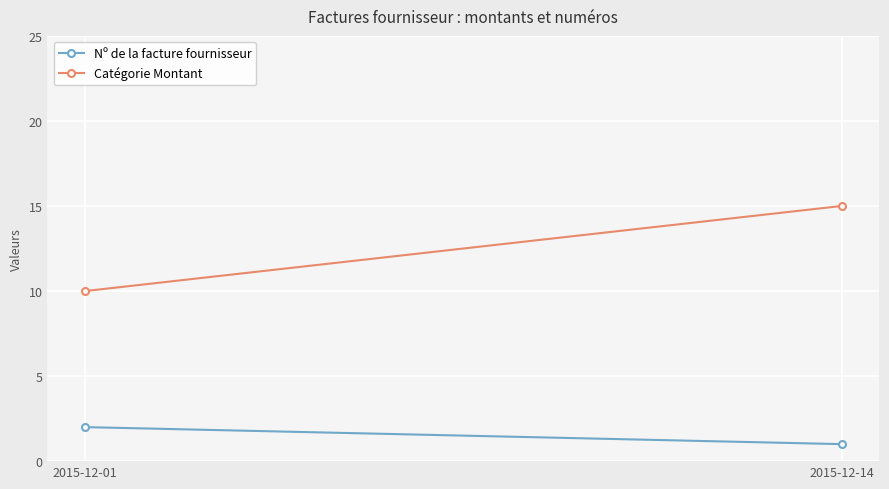

What is the minimum value for Nº de la facture fournisseur?

1